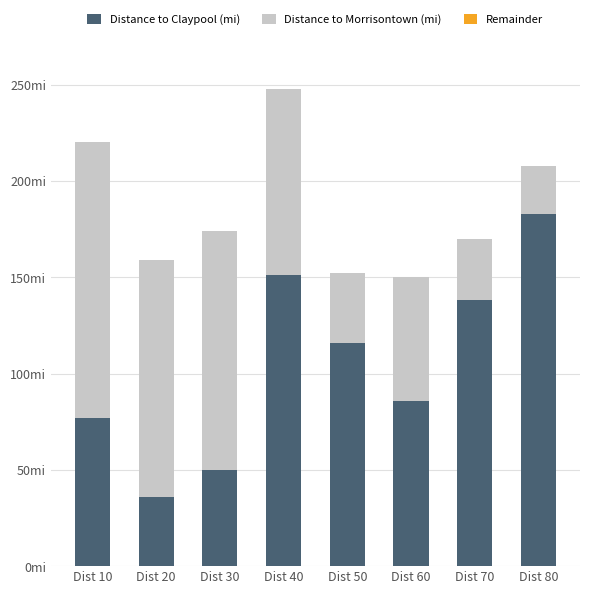

Does the chart contain stacked bars?

Yes